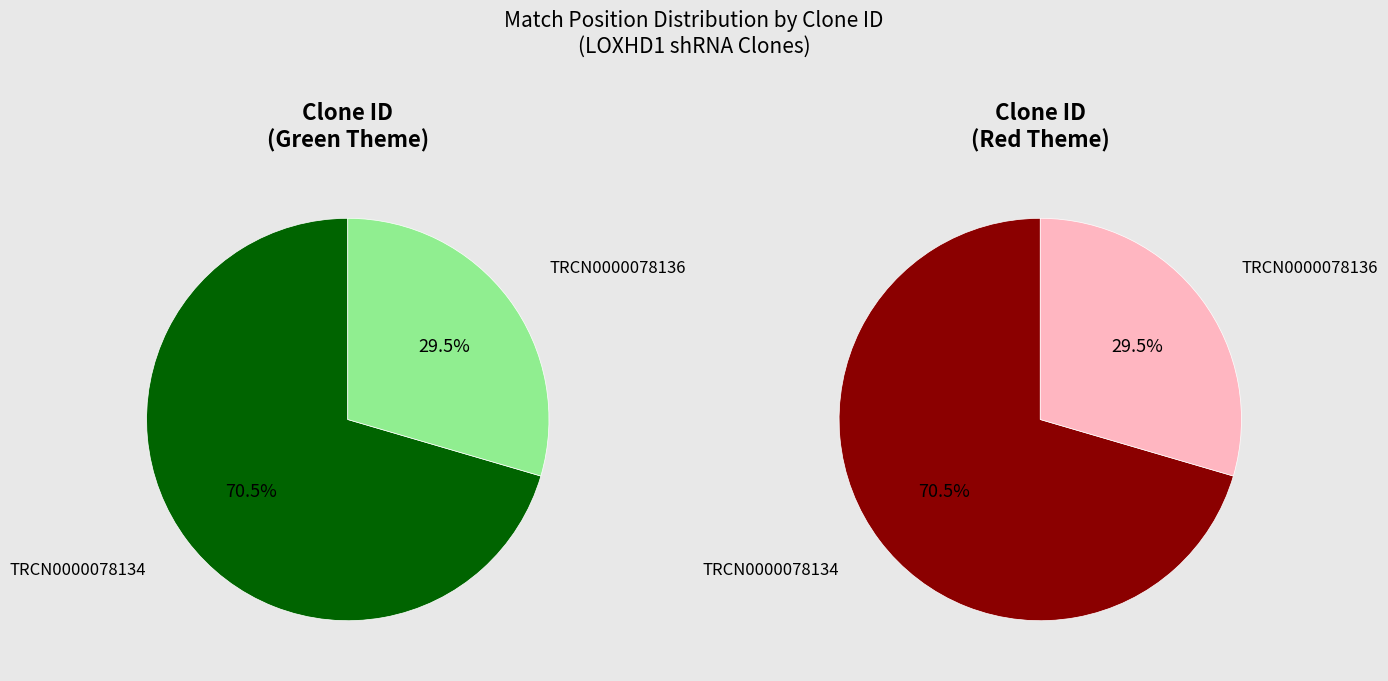

Between TRCN0000078136 and TRCN0000078134, which is larger?

TRCN0000078134